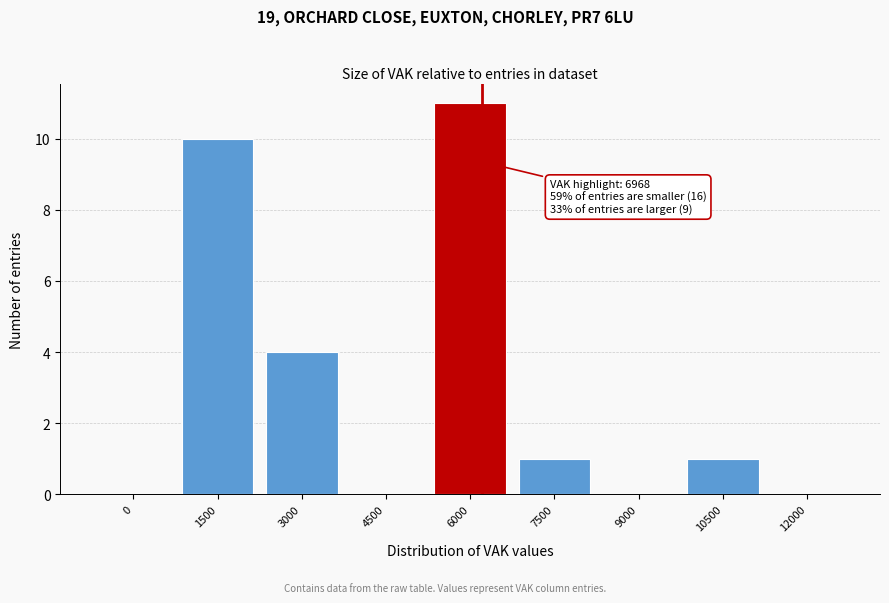

Reading left to right, transcribe all the data shown in this chart.

0=0	1500=10	3000=4	4500=0	6000=11	7500=1	9000=0	10500=1	12000=0